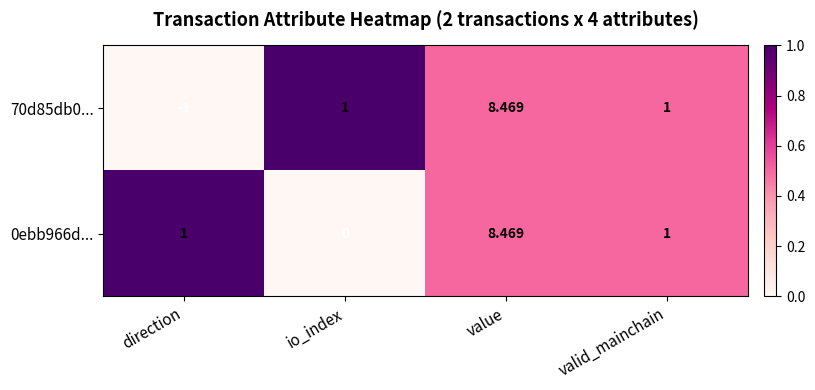

At which category is the sum across all series the highest?

value